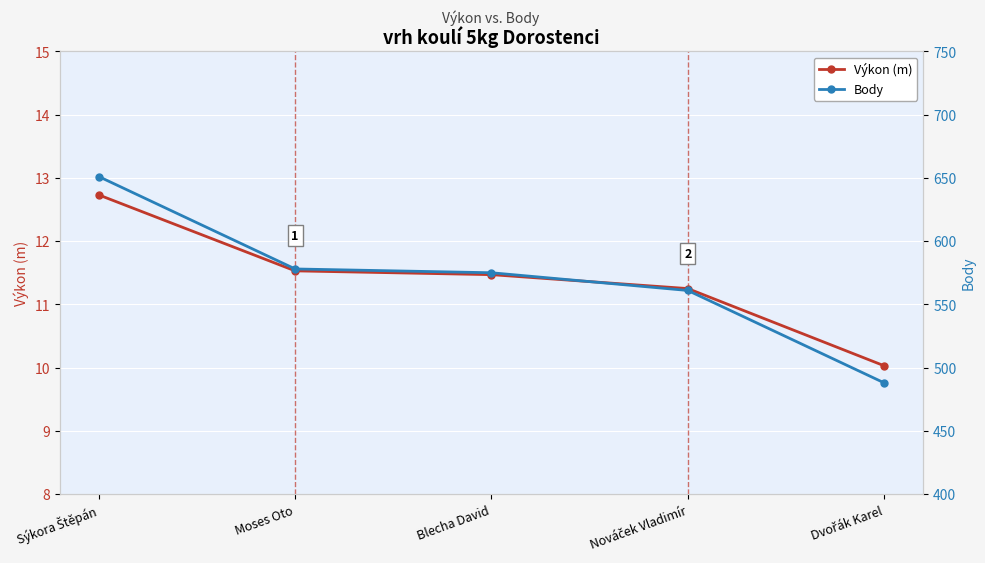

The Výkon (m) series shows 11.5 at Moses Oto. True or false?

True